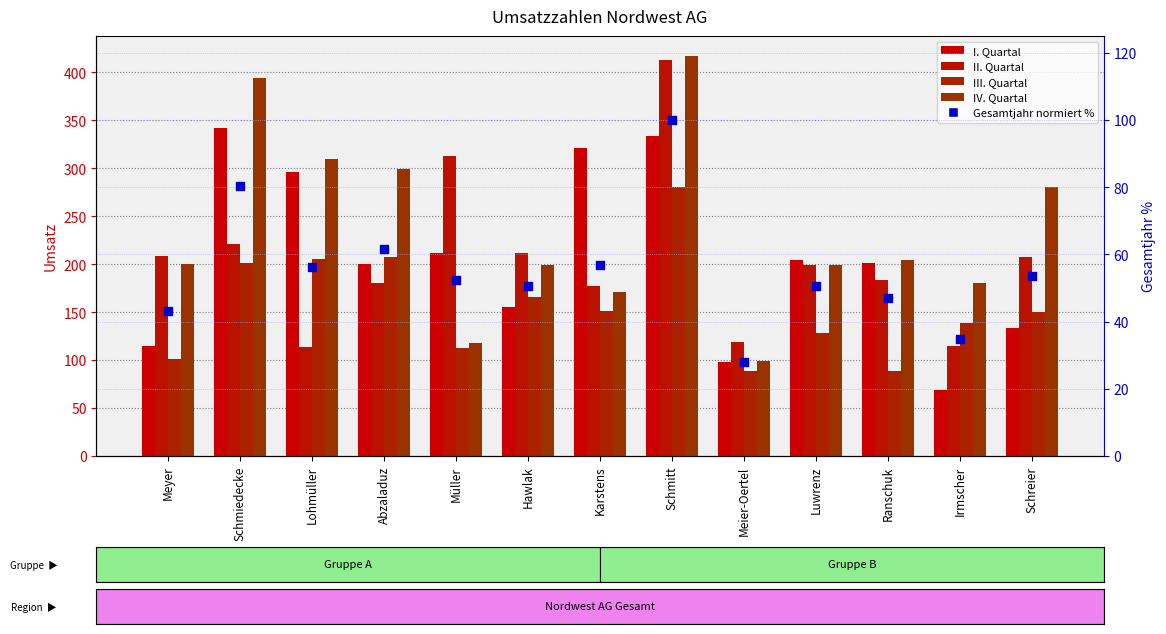

At which category is the sum across all series the highest?

Schmitt